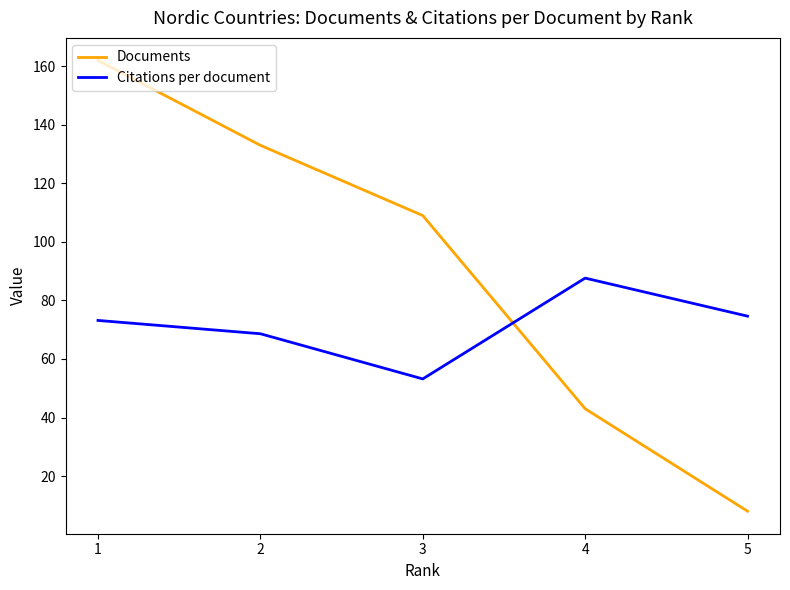

Where is Documents nearest to the value 85?

3